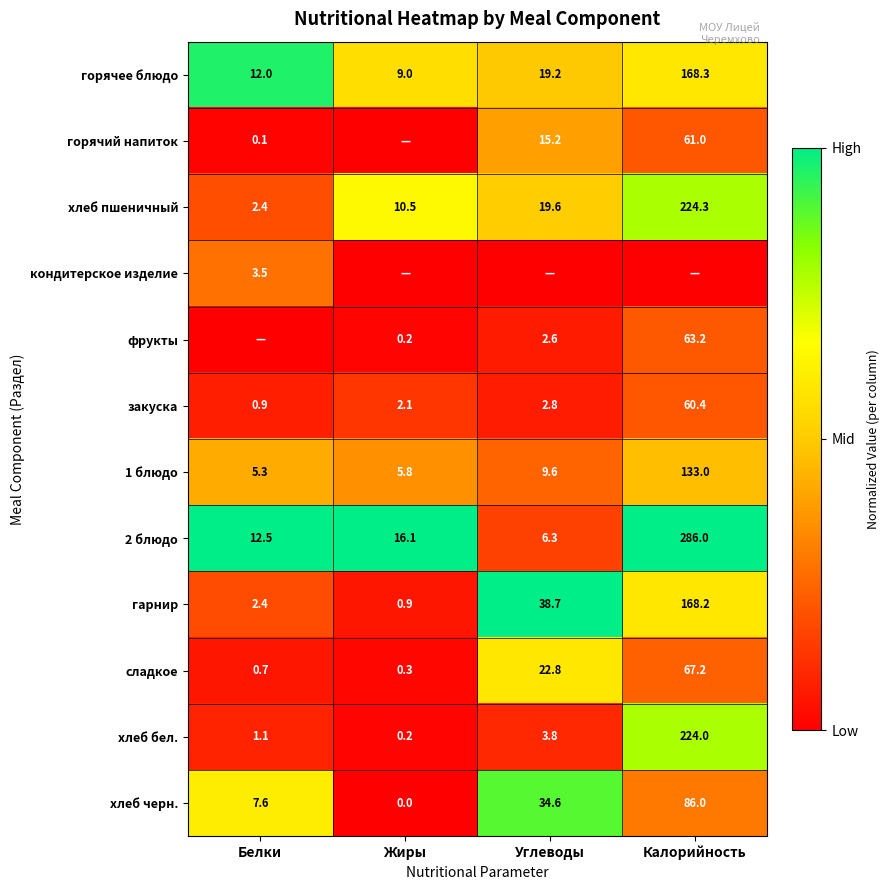

The 2 блюдо series shows 2.1 at Углеводы. True or false?

False